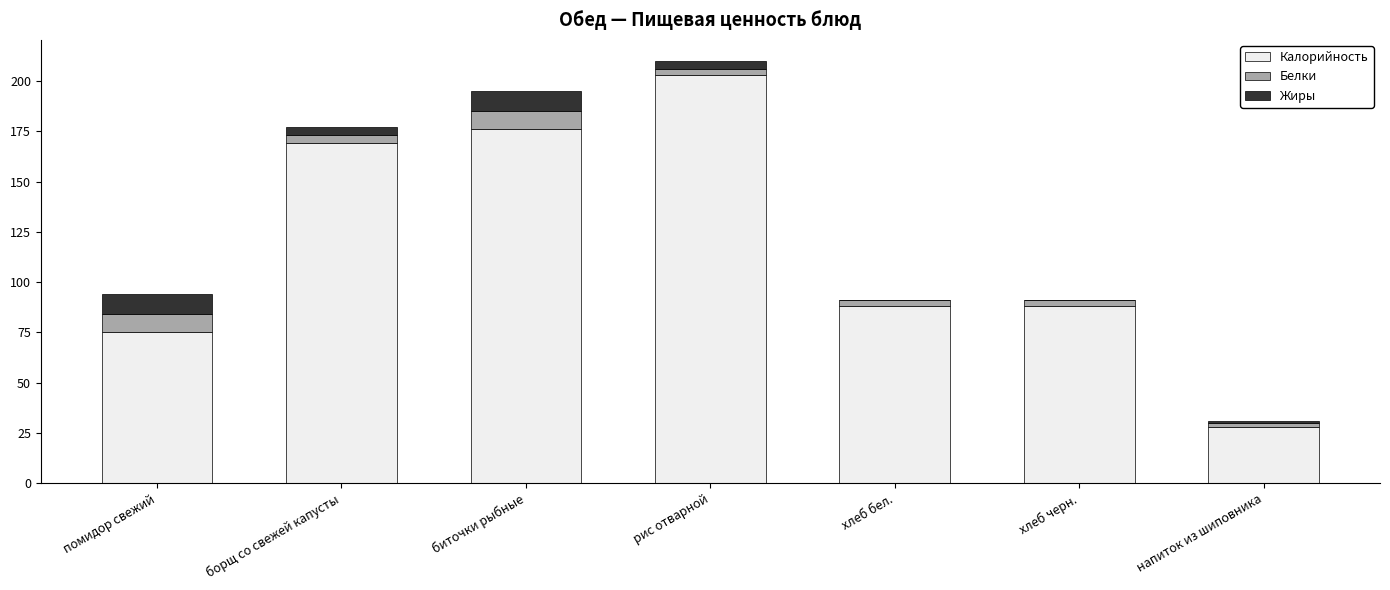

At which category is the sum across all series the highest?

рис отварной